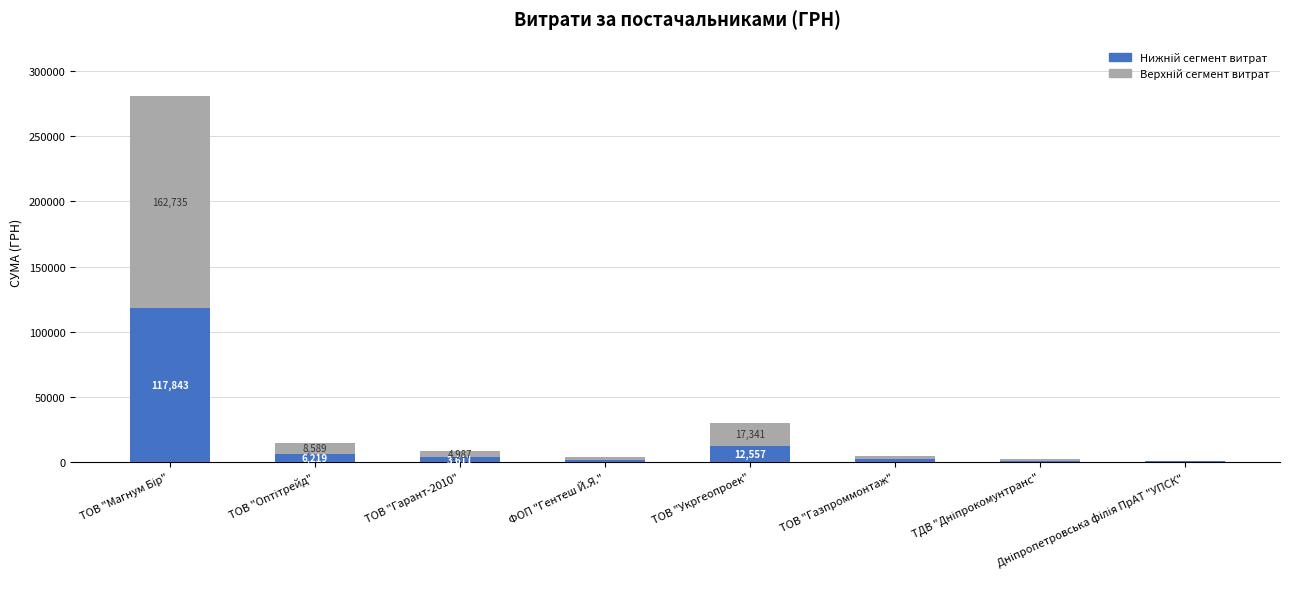

What is the total value across all series at ФОП "Гентеш Й.Я."?

3698.0